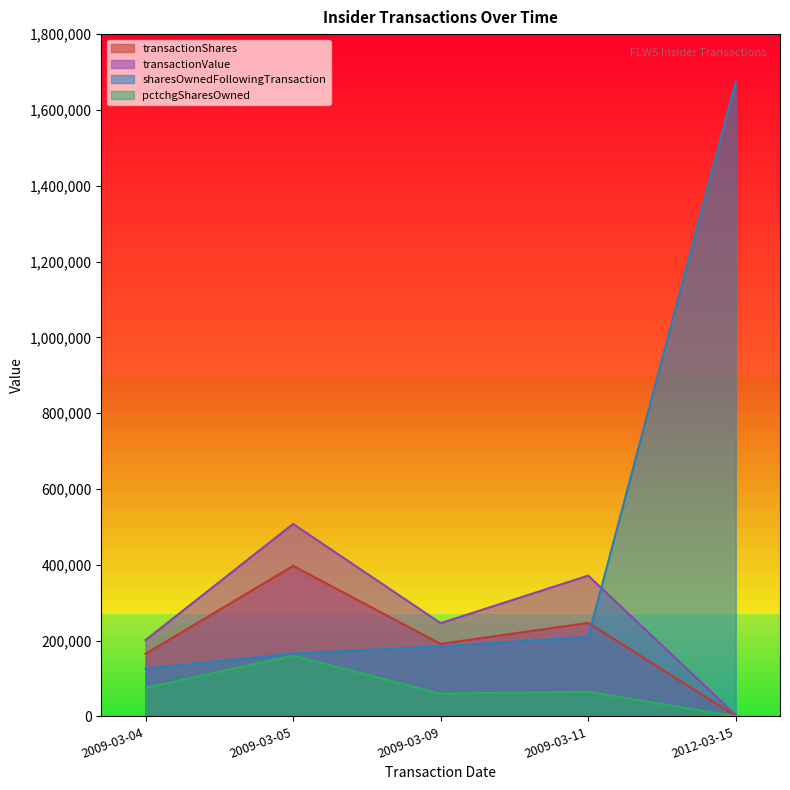

The sharesOwnedFollowingTransaction series shows 165432 at 2009-03-05. True or false?

True